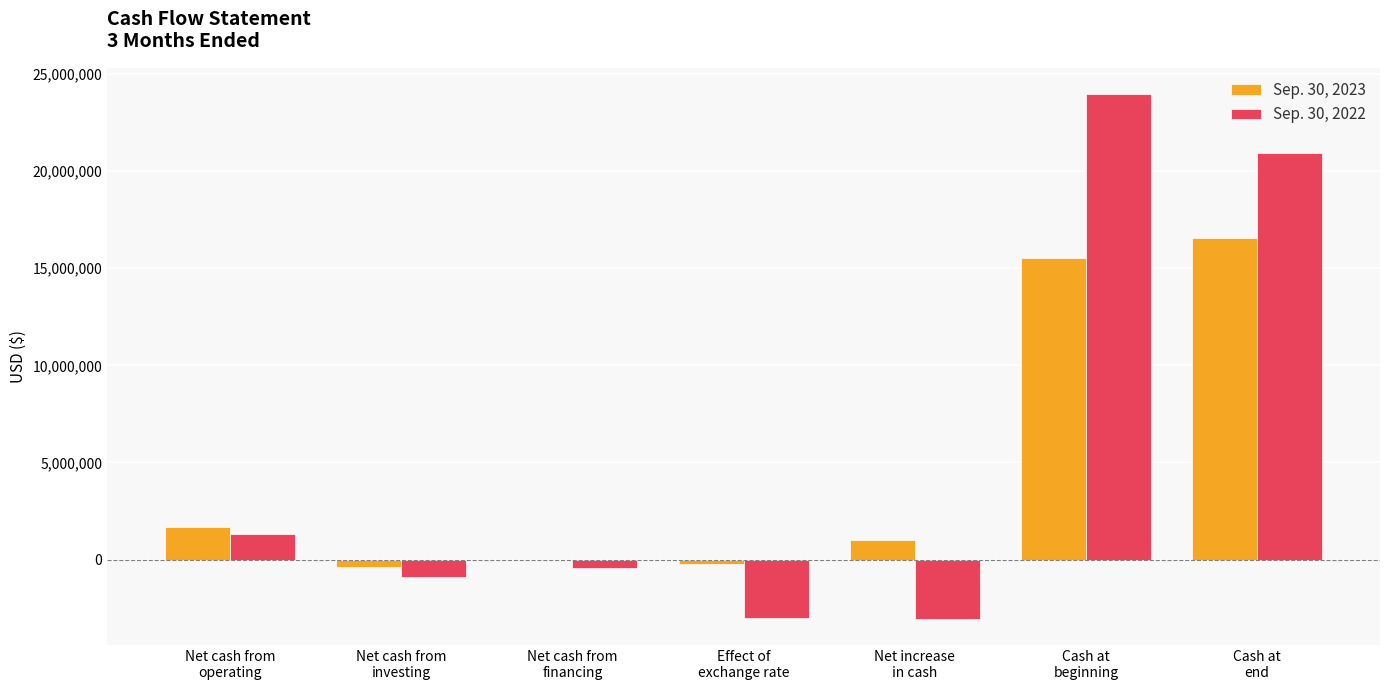

What is the maximum value shown in the chart?

23963797